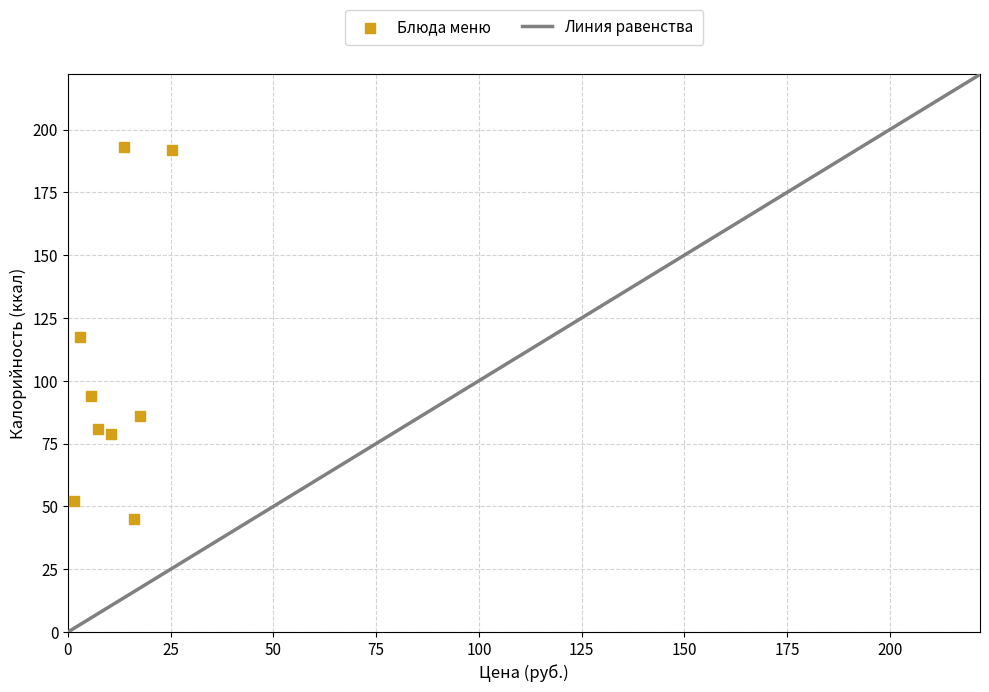

What is the average X value?

11.1